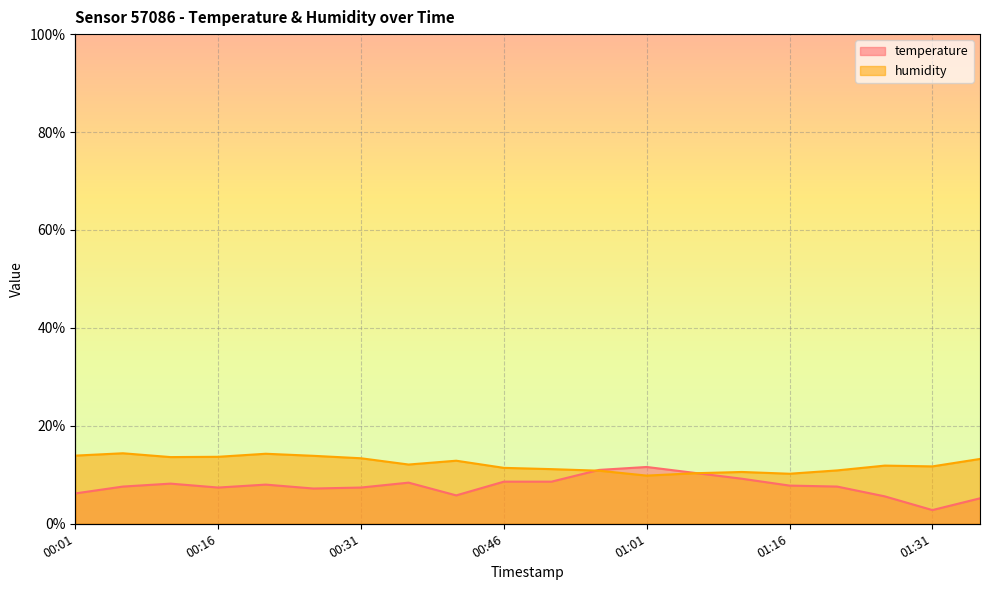

Which series changed the most between 00:01 and 00:06?

temperature